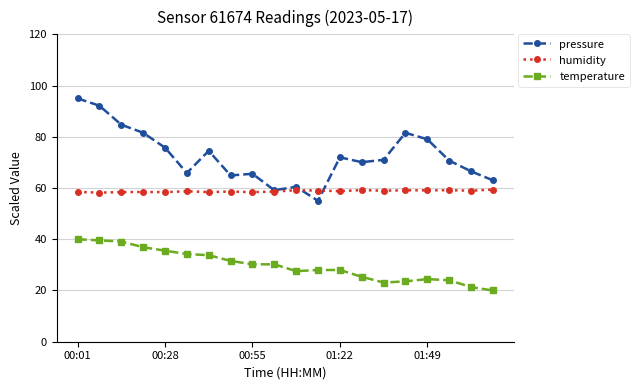

At how many categories does at least one series exceed 22?

20